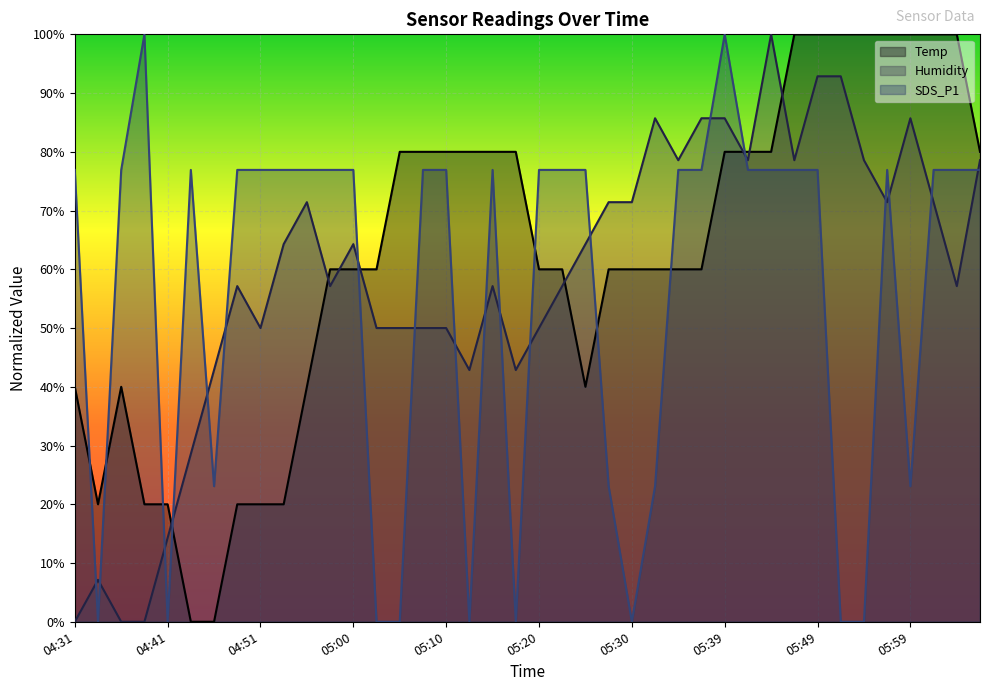

What is the value of the Temp point at the 35th from the left?

100.0